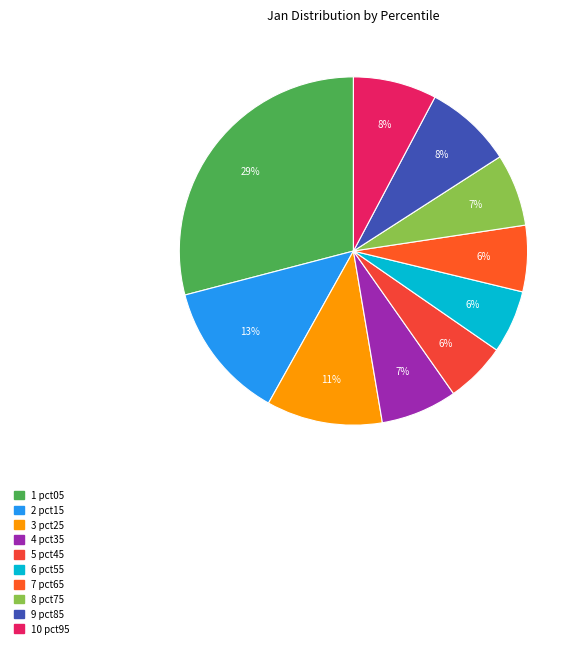

To the nearest percent, what is the difference between the largest and smallest slice percentages?

23%